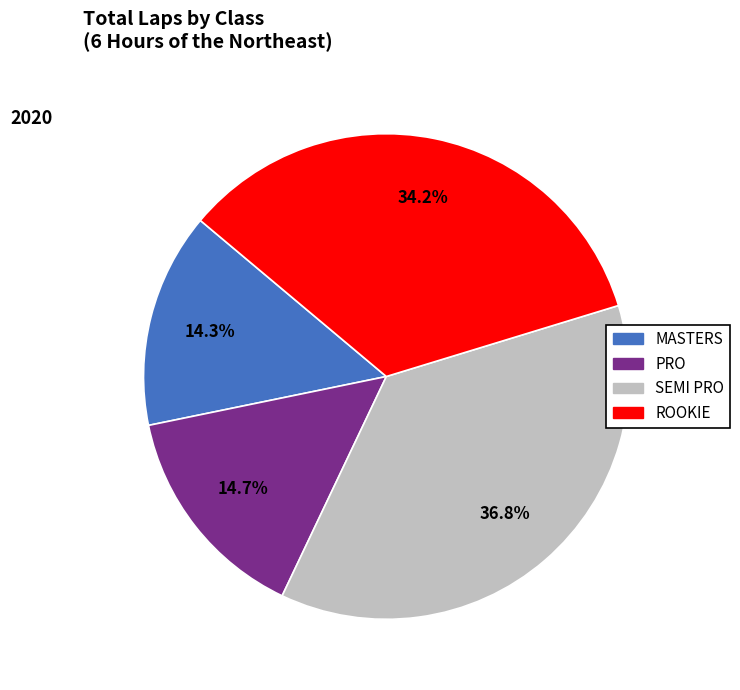

Is there any slice that represents more than half of the pie?

No